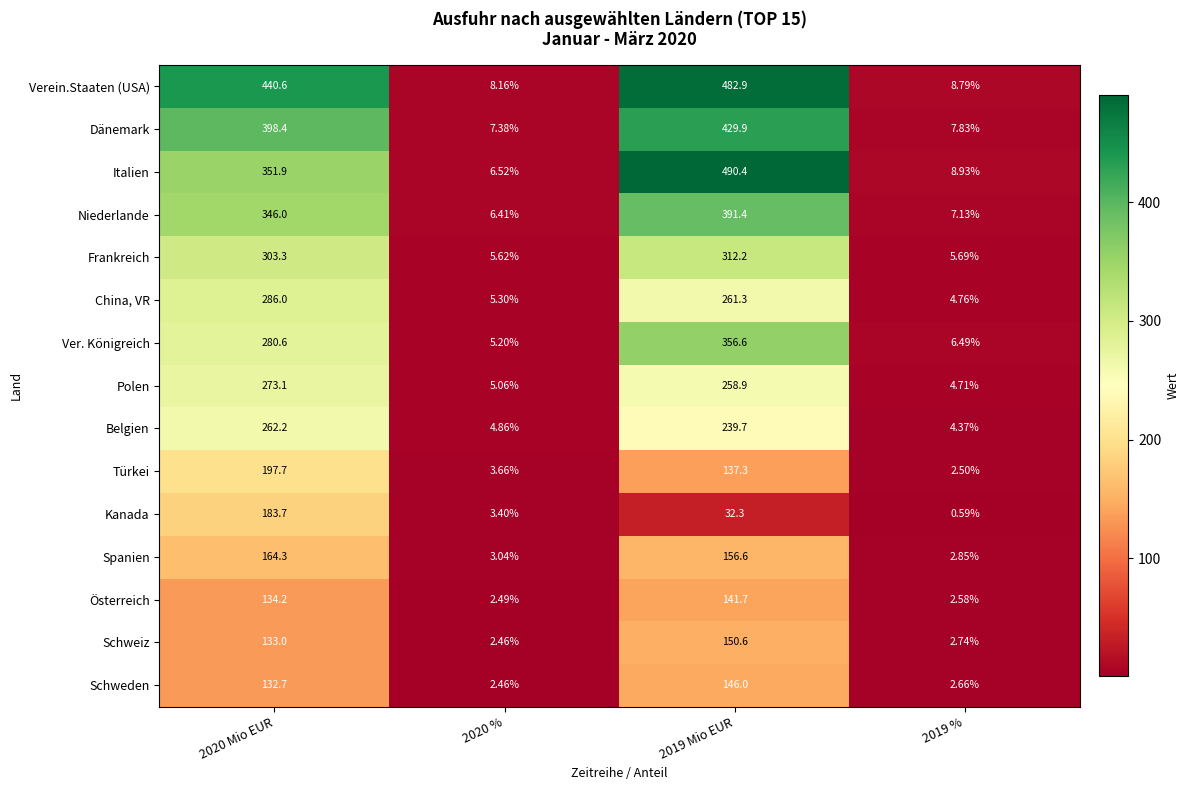

List the series in order of their peak value, highest first.

Italien, Verein.Staaten (USA), Dänemark, Niederlande, Ver. Königreich, Frankreich, China, VR, Polen, Belgien, Türkei, Kanada, Spanien, Schweiz, Schweden, Österreich